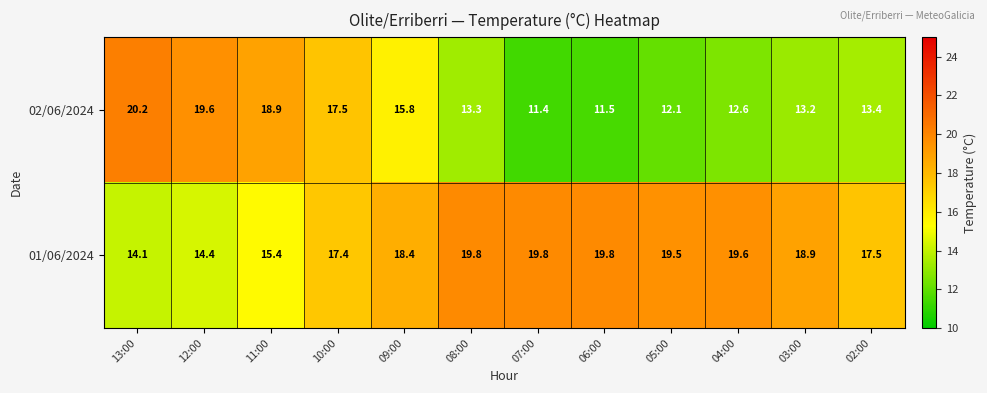

What is the difference between the maximum and minimum values in the 01/06/2024 series?

5.7